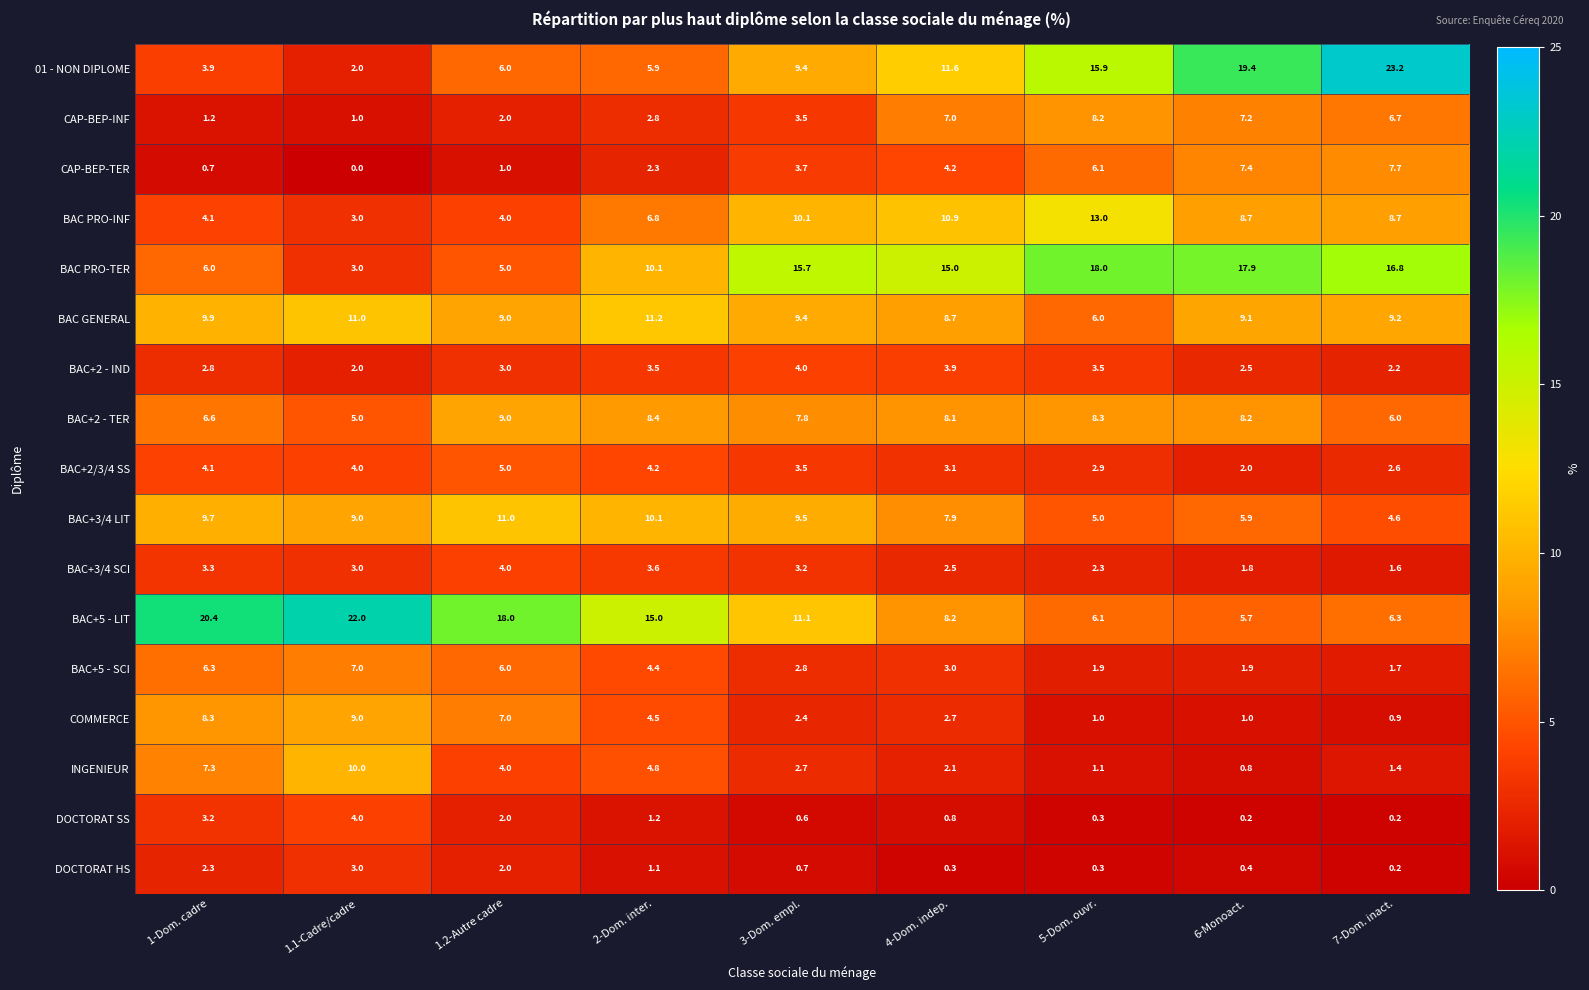

What is the sum of all CAP-BEP-TER values?

33.1